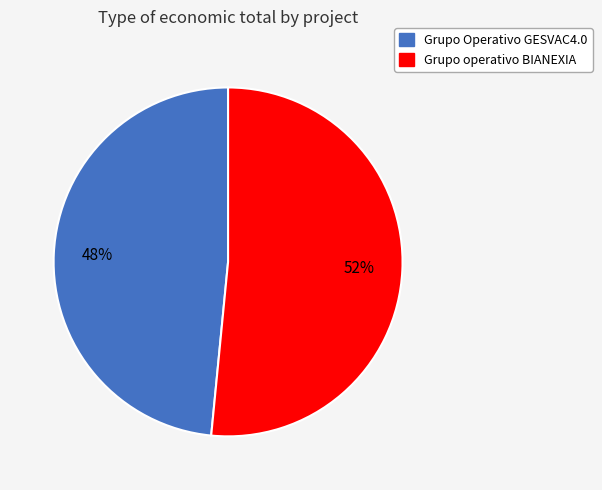

To the nearest percent, what is the combined percentage of Grupo operativo BIANEXIA and Grupo Operativo GESVAC4.0?

100%